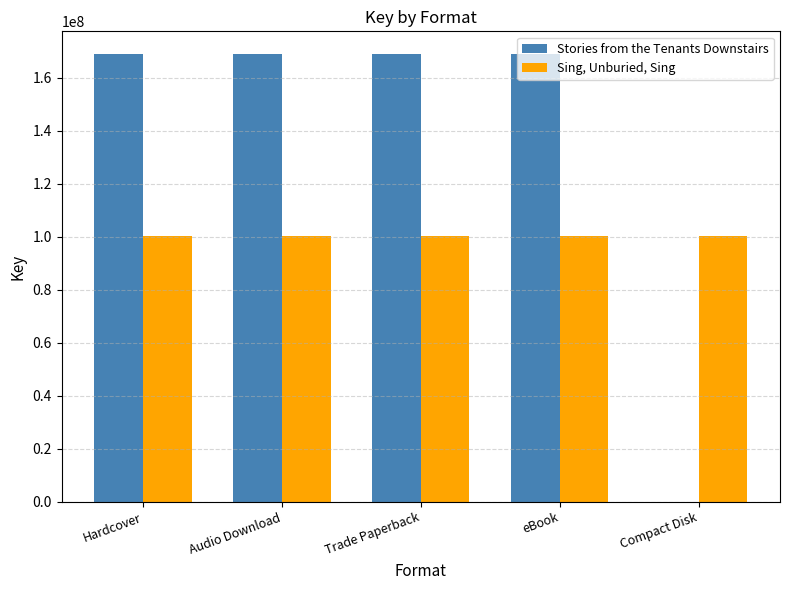

What is the highest value of the Sing, Unburied, Sing series?

100161933